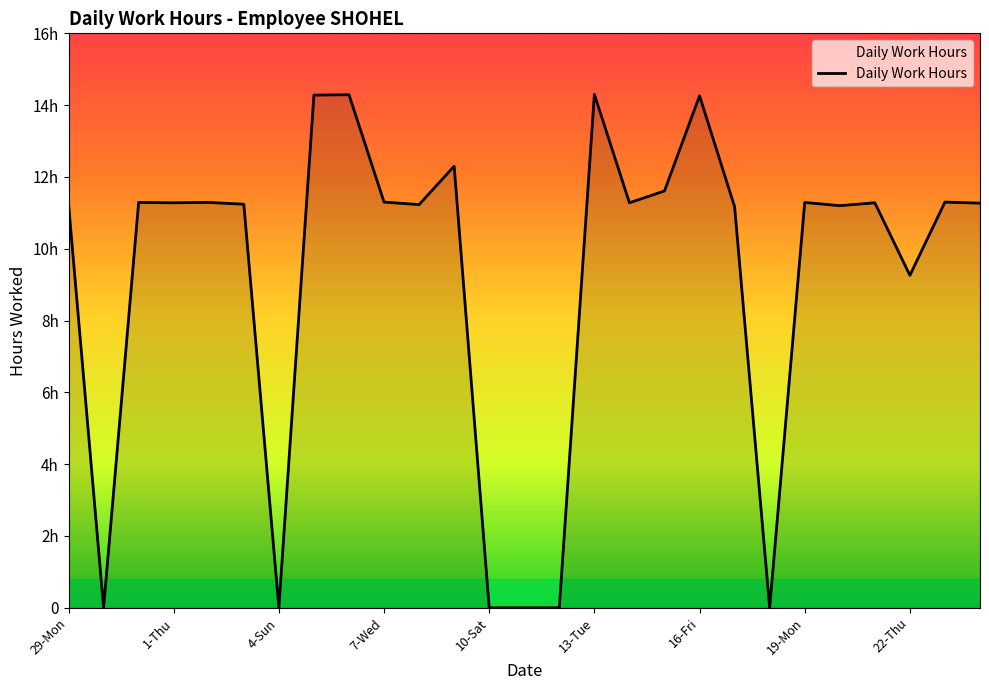

True or false: there are more than 0 points higher than both neighbors.

True